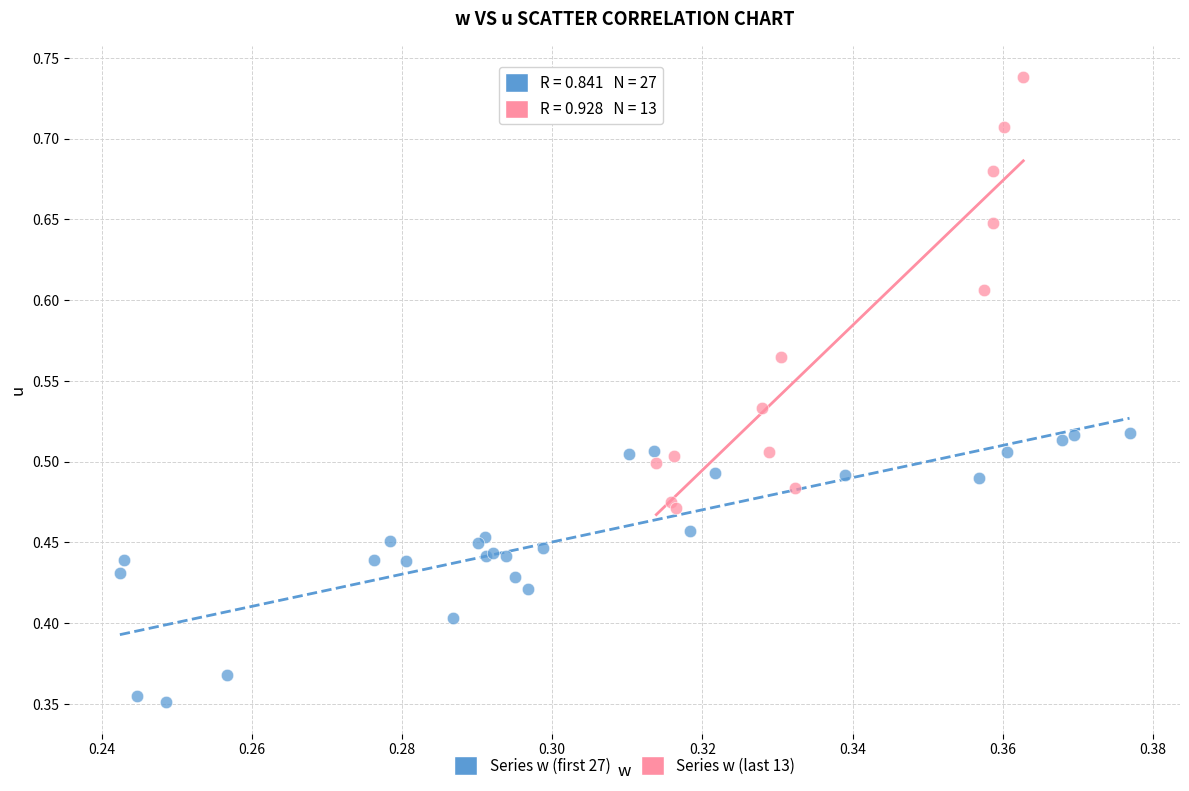

Which series contains the highest Y value?

Series w (last 13)